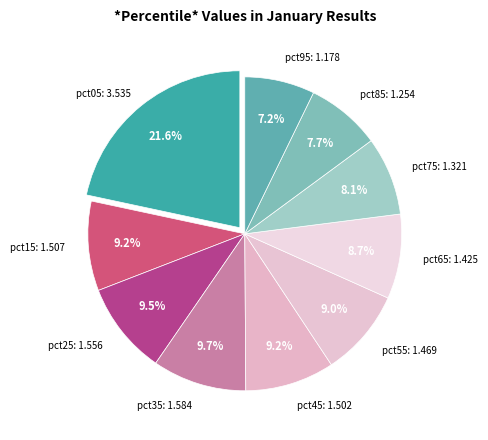

How many segments does this pie chart have?

10